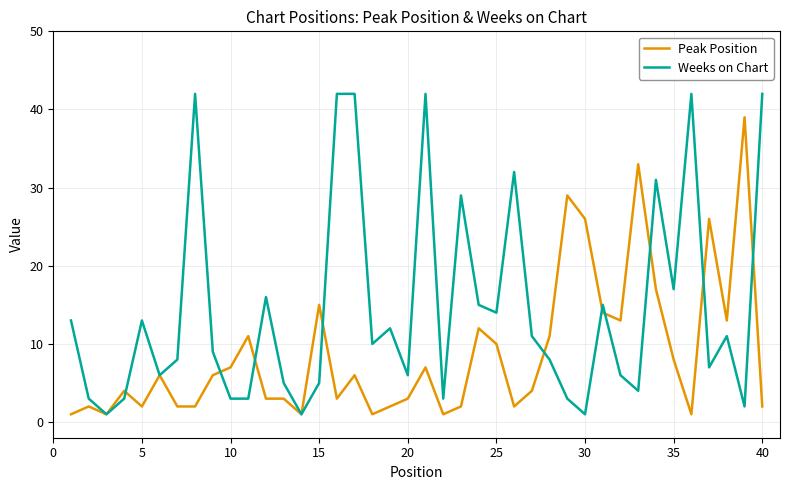

List the series in order of their overall mean, lowest first.

Peak Position, Weeks on Chart